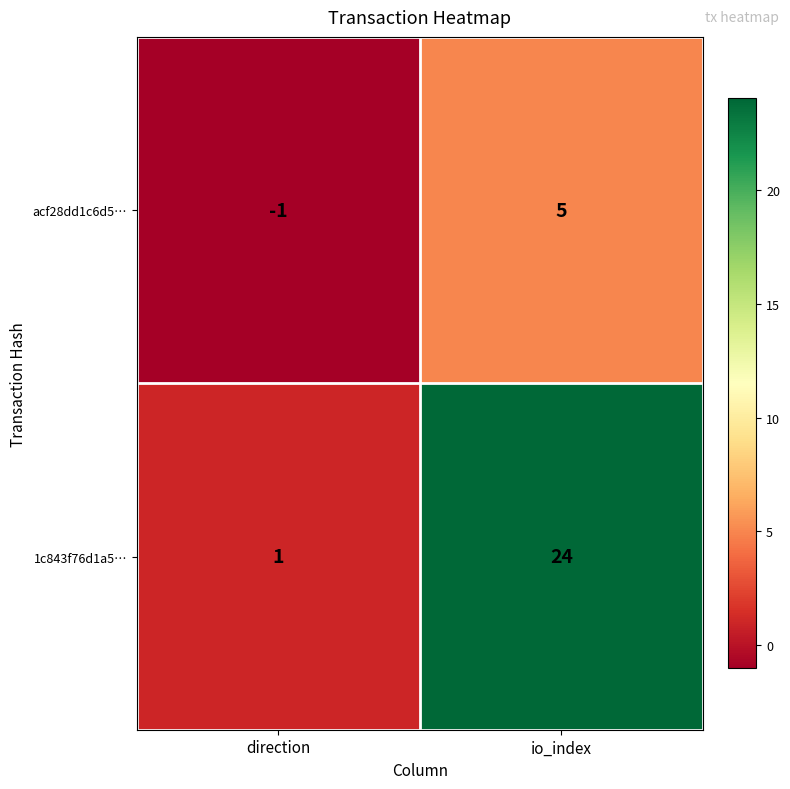

What is the greatest value displayed?

24